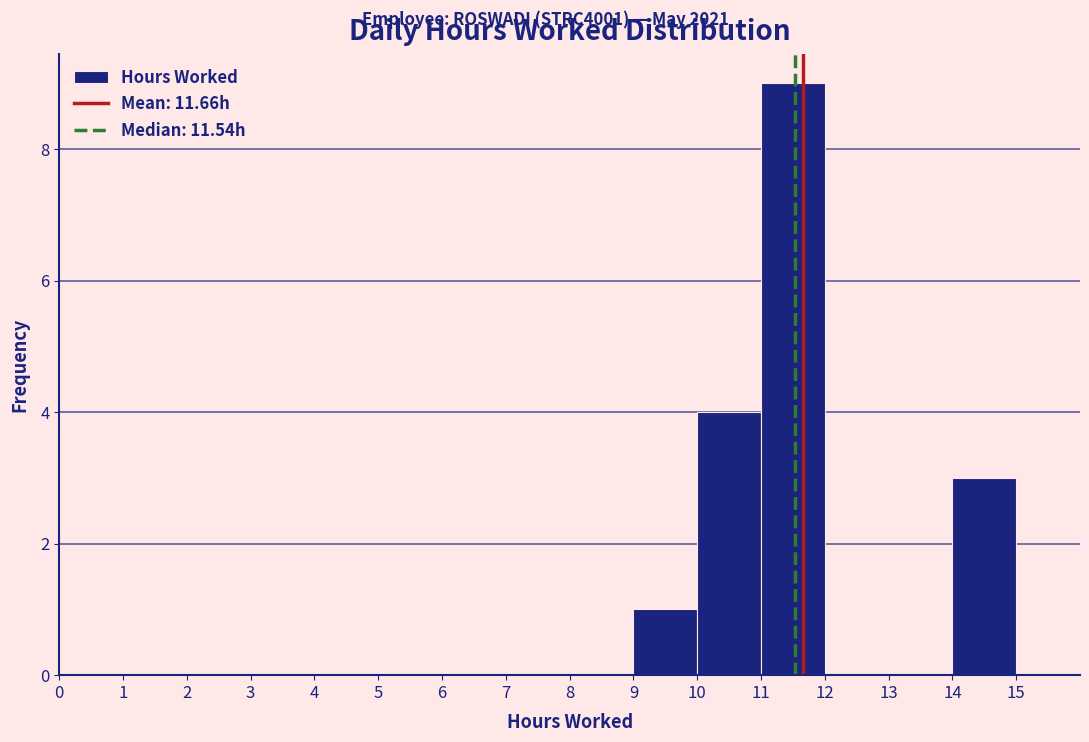

Reading left to right, list every bar in this chart as the range it spans on the x-axis followed by its height. The values are not printed on the chart, so give them approximately, as read against the axis.

0 to 1: 0
1 to 2: 0
2 to 3: 0
3 to 4: 0
4 to 5: 0
5 to 6: 0
6 to 7: 0
7 to 8: 0
8 to 9: 0
9 to 10: 1
10 to 11: 4
11 to 12: 9
12 to 13: 0
13 to 14: 0
14 to 15: 3